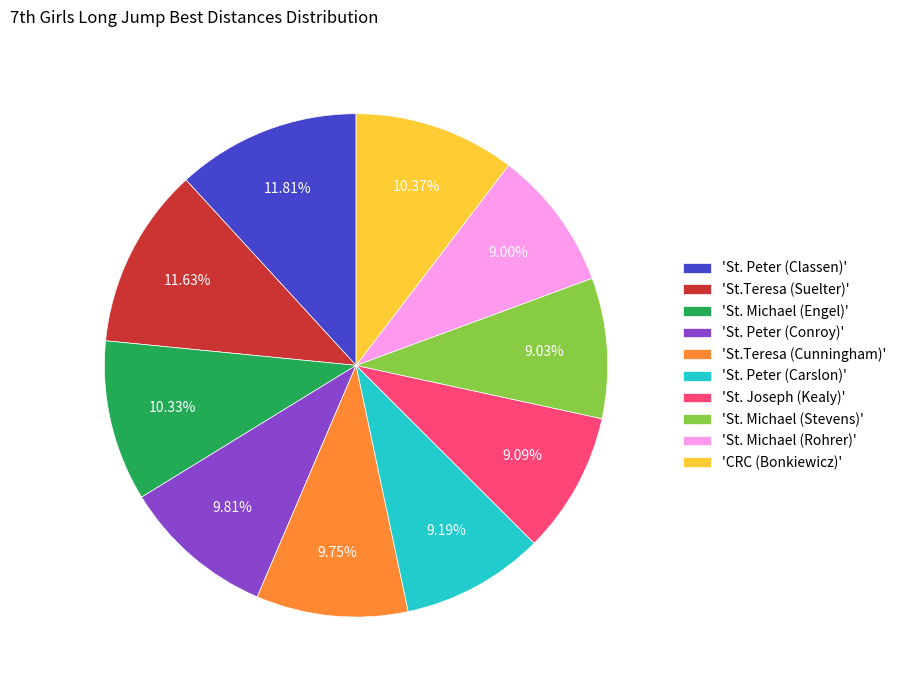

What is the ratio of the value at 'St. Joseph (Kealy)' to the value at 'St. Peter (Classen)'?

0.8